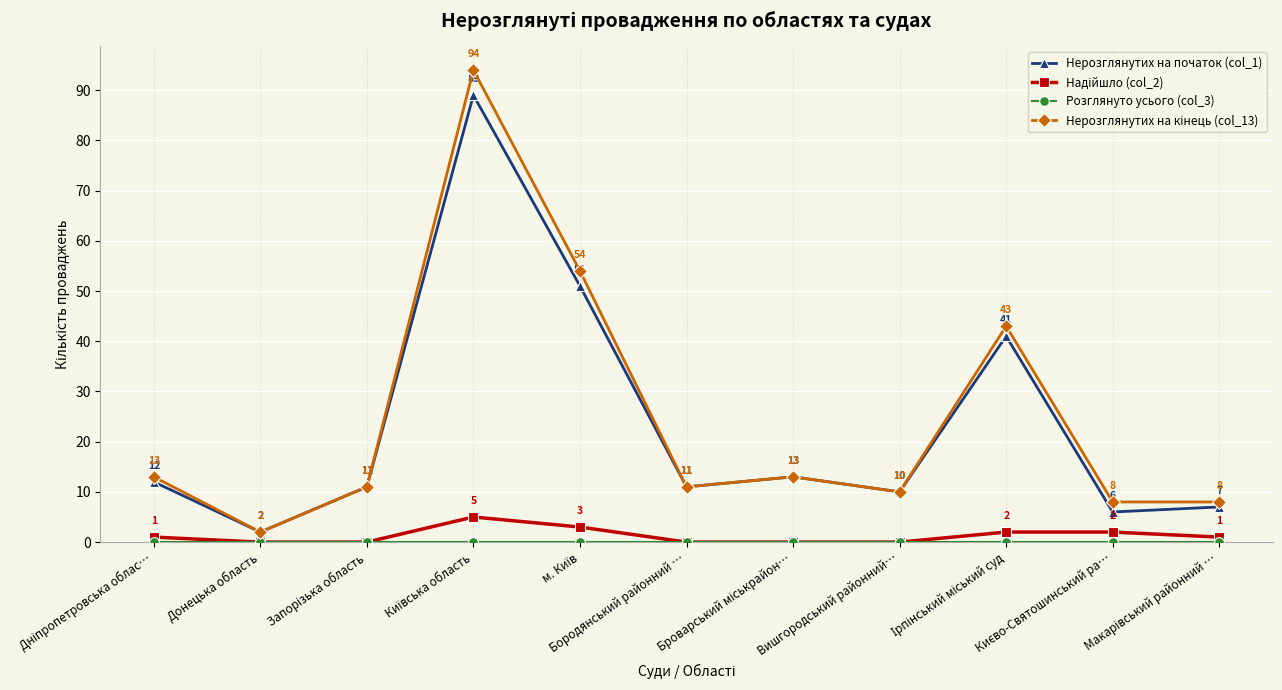

What is the total value across all series at Вишгородський районний…?

20